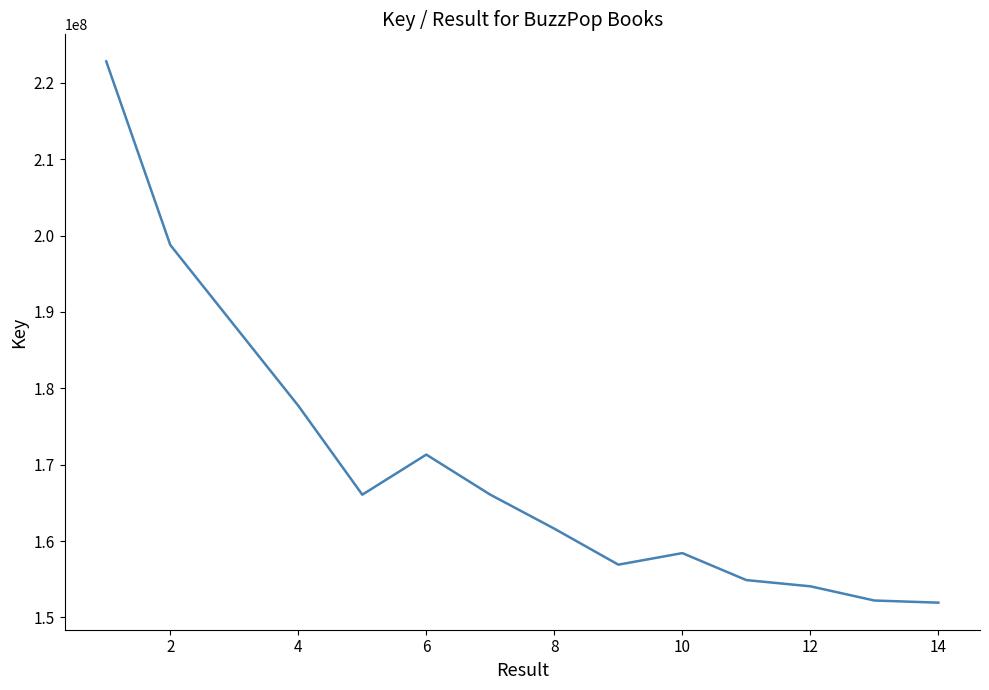

What is the difference between the maximum and minimum values?

70856088